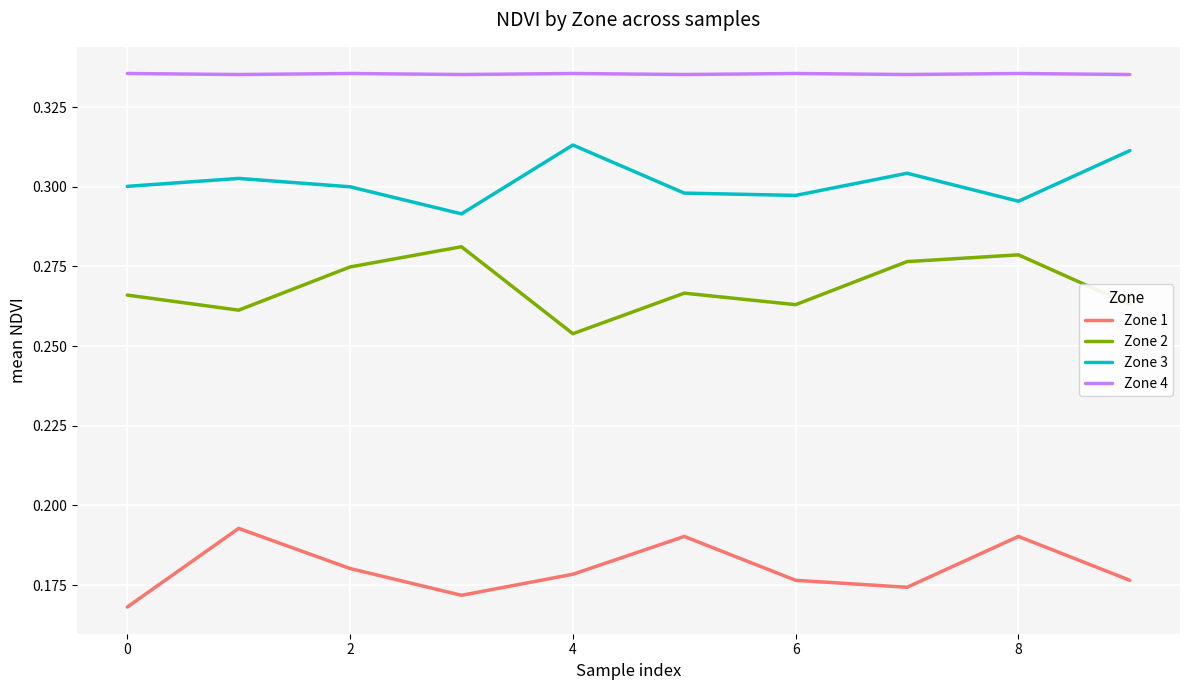

How many interior local valleys does the Zone 3 series have?

3